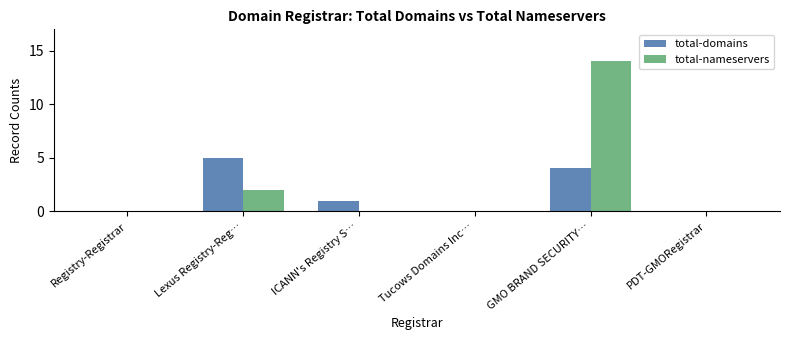

What are all the series names shown in the legend?

total-domains, total-nameservers